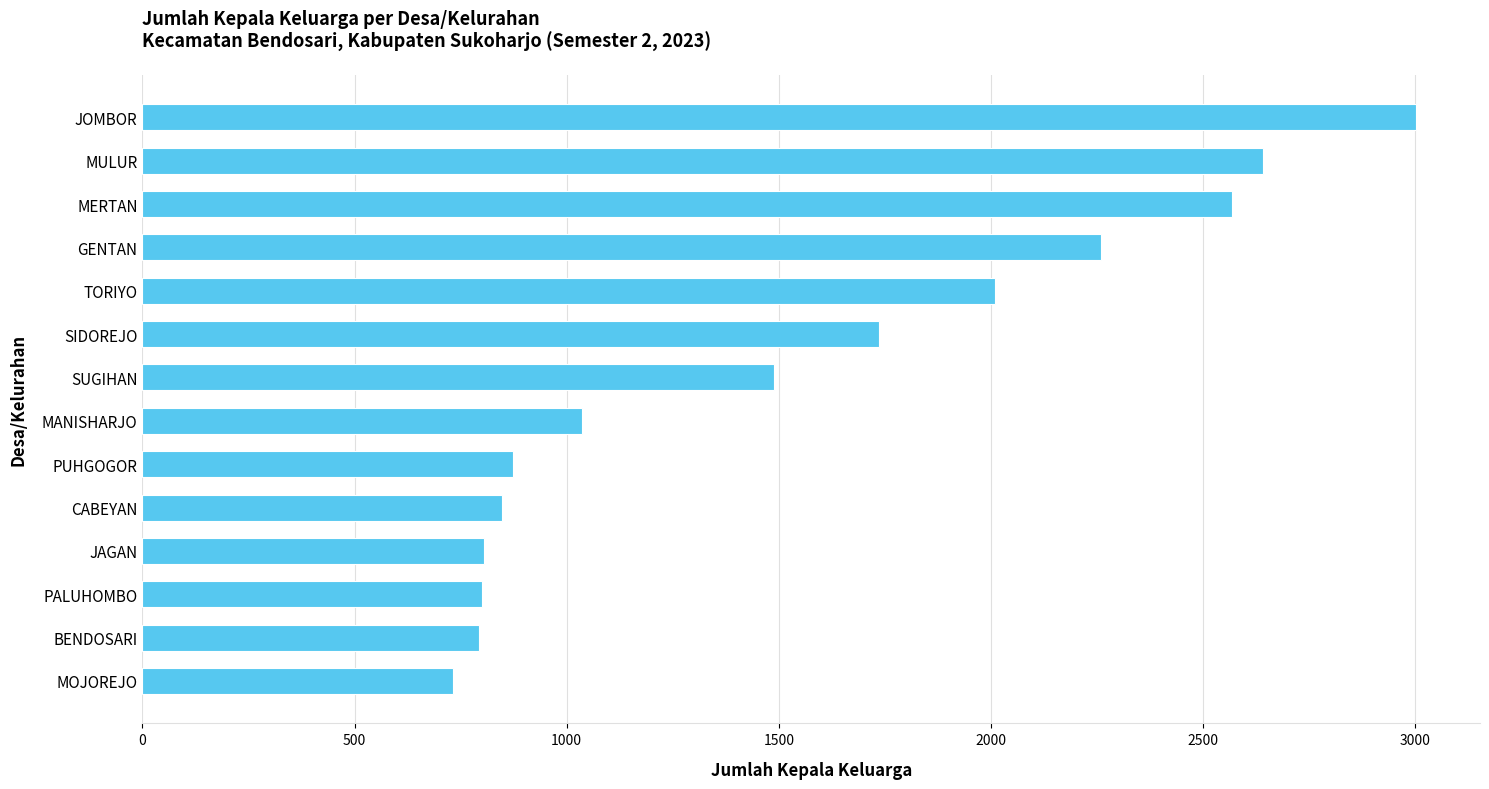

What is the ratio of the value at MULUR to the value at MANISHARJO?

2.6